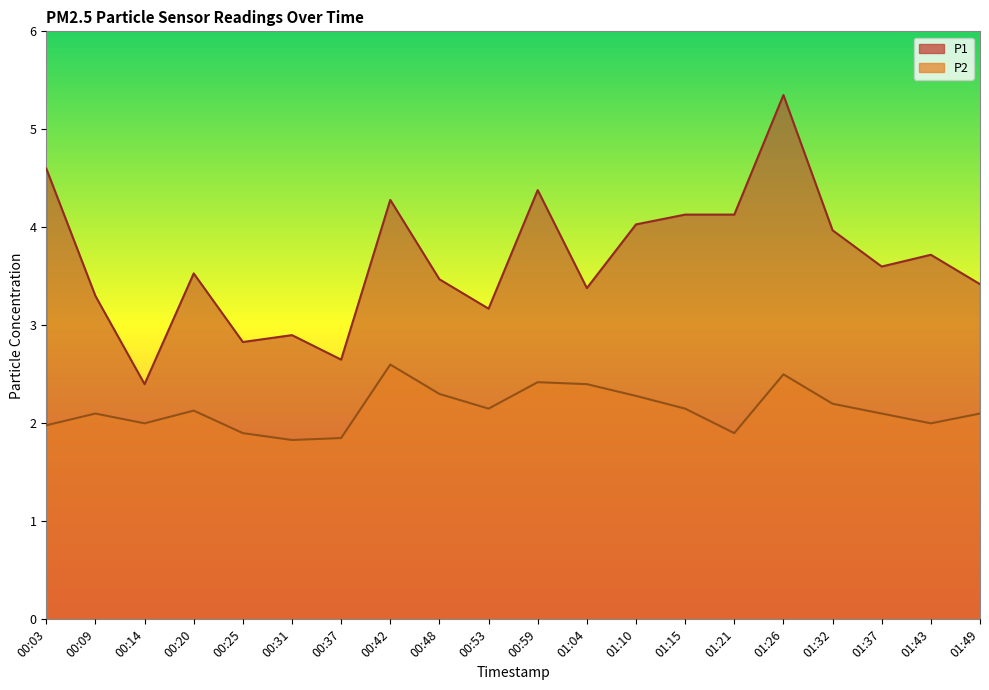

Is it true that P2 equals 4.3 at 00:42?

False